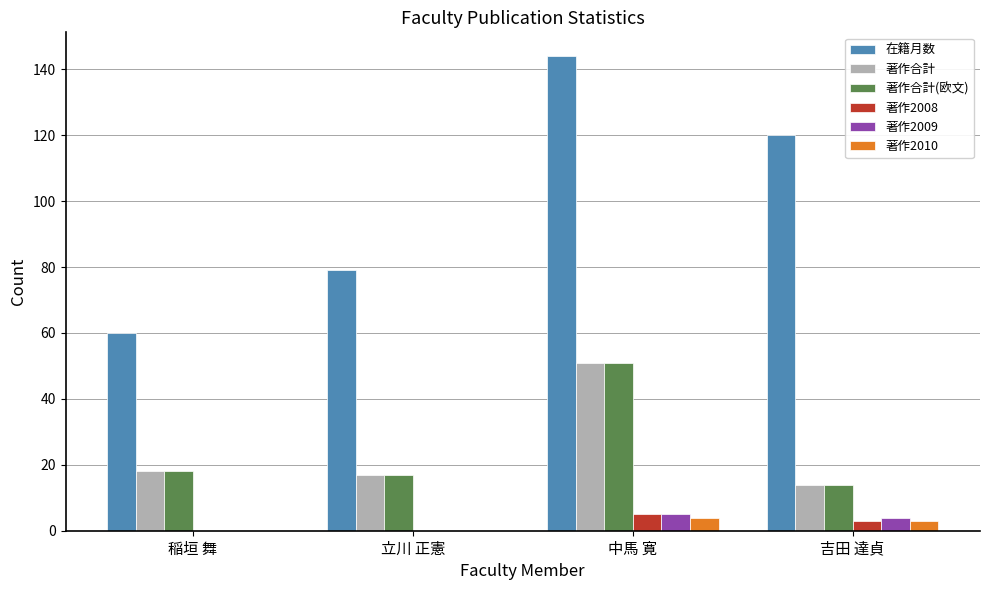

What are all the series names shown in the legend?

在籍月数, 著作合計, 著作合計(欧文), 著作2008, 著作2009, 著作2010